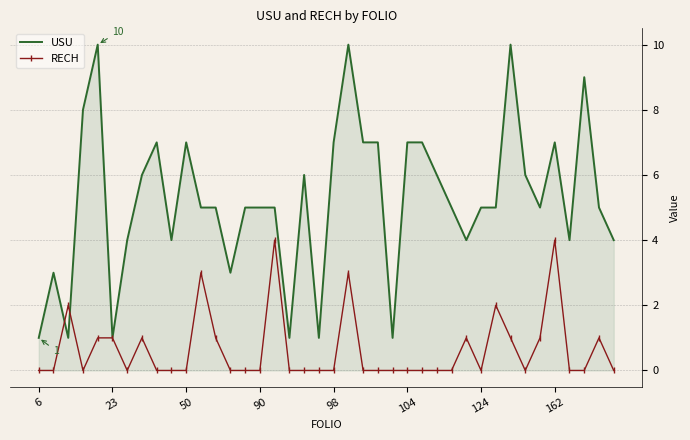

What is the average value of the USU series?

5